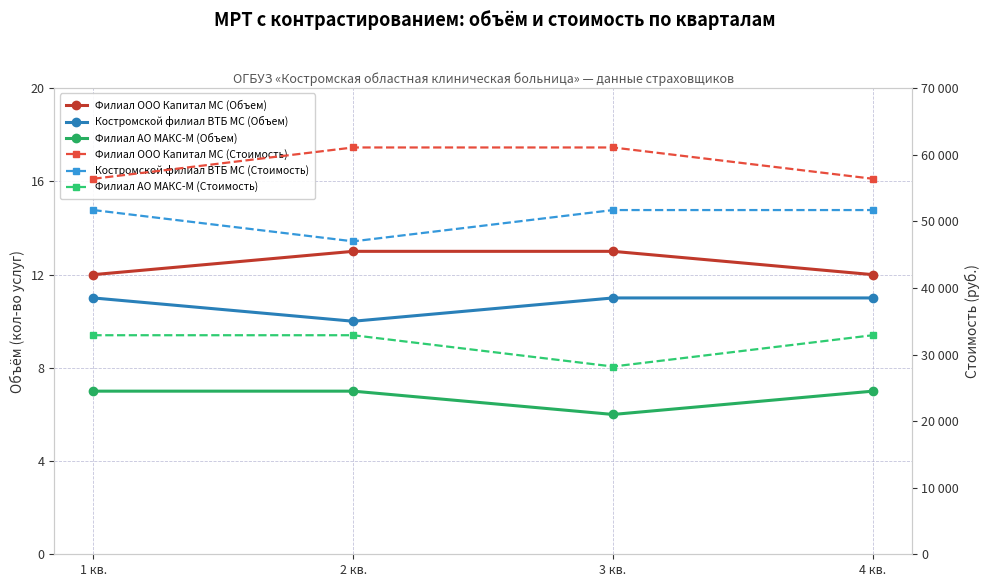

Between 4 кв. and 3 кв., which is larger?

3 кв.